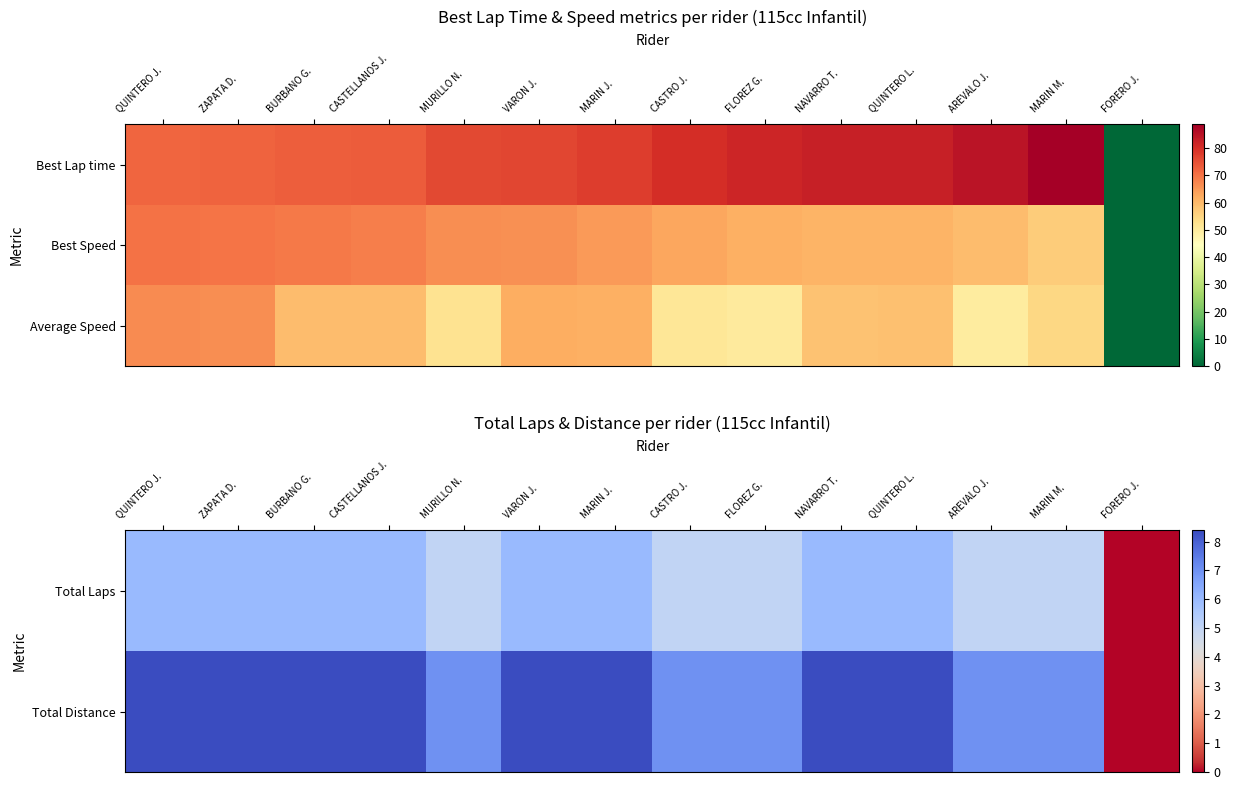

How many values in the Total Distance series are below 8?

6